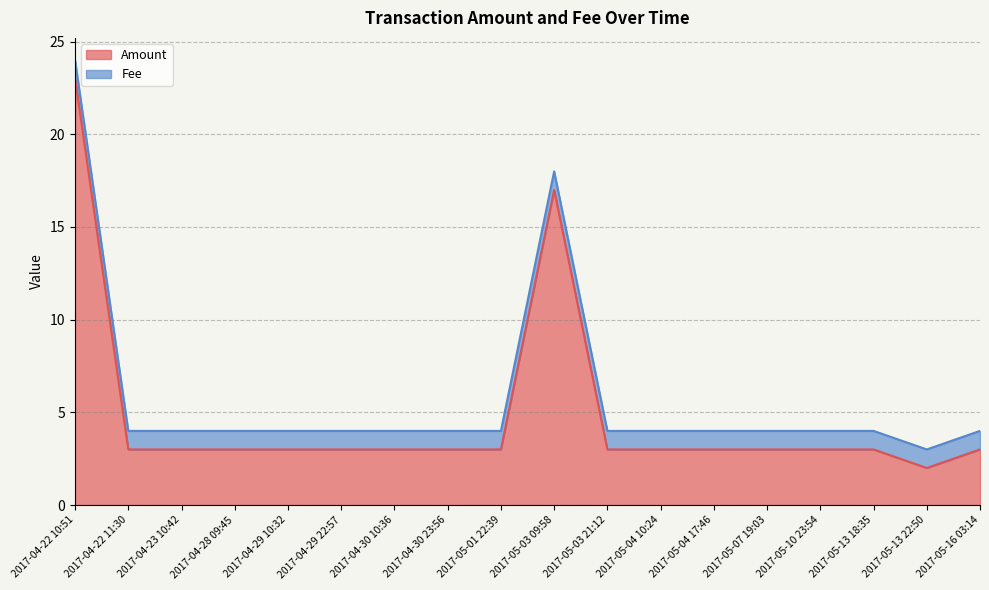

What is the label of the 4th point from the left?

2017-04-28 09:45